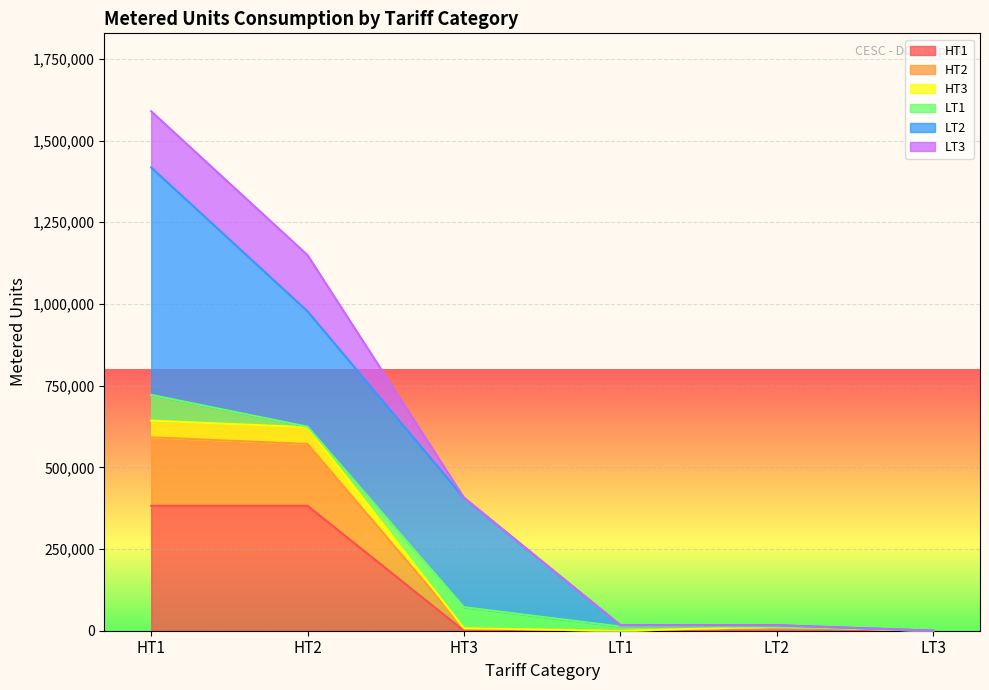

At which category is the sum across all series the highest?

HT1